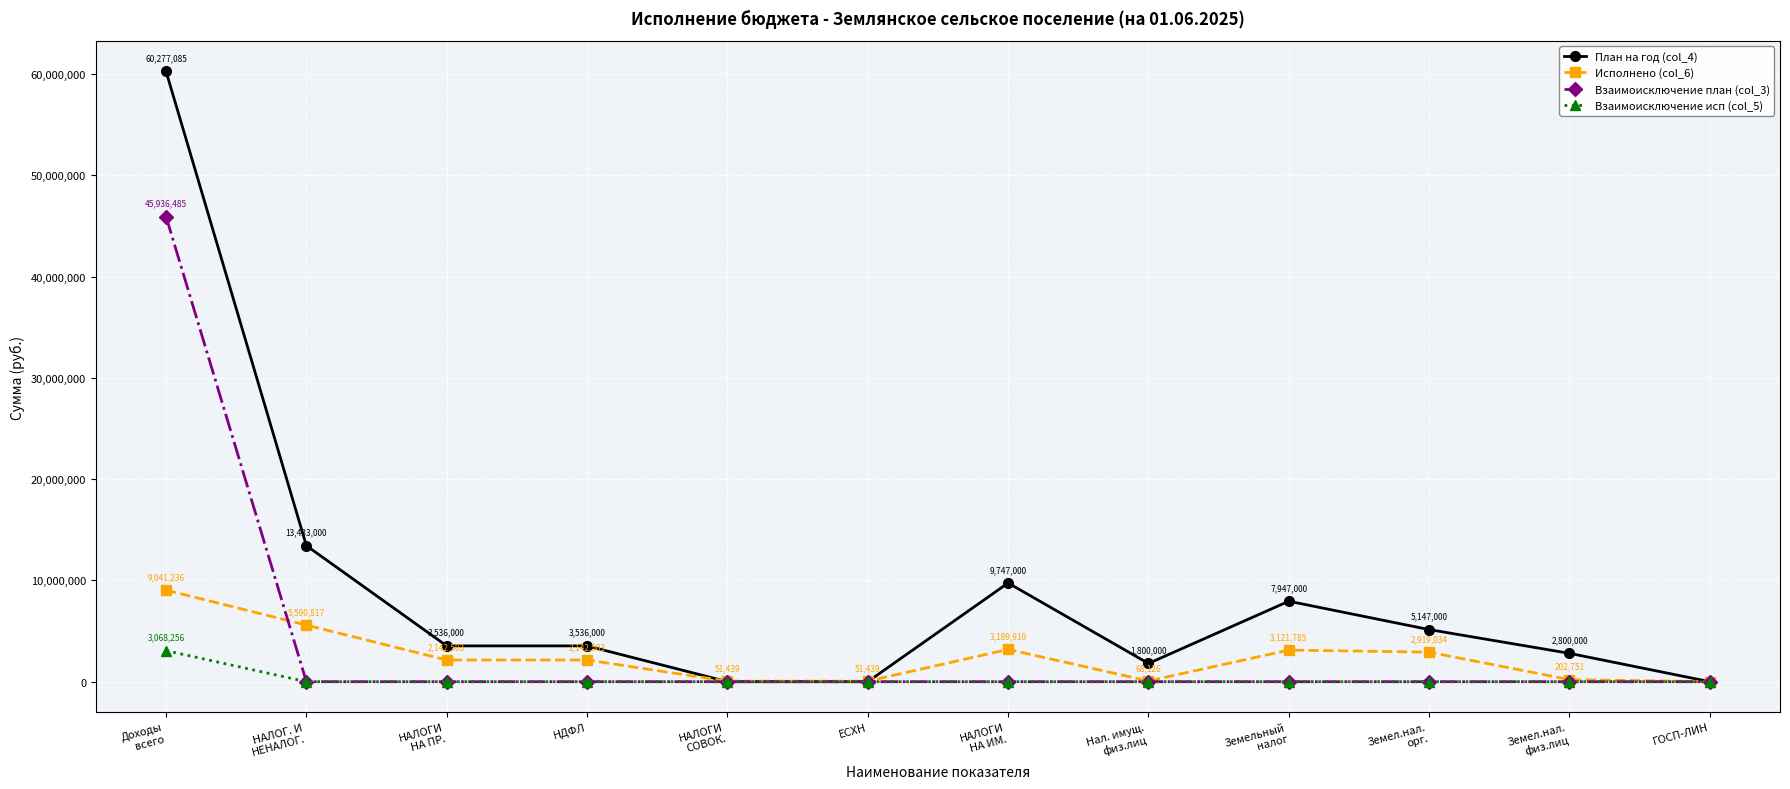

What is the label of the 7th point from the right?

ЕСХН